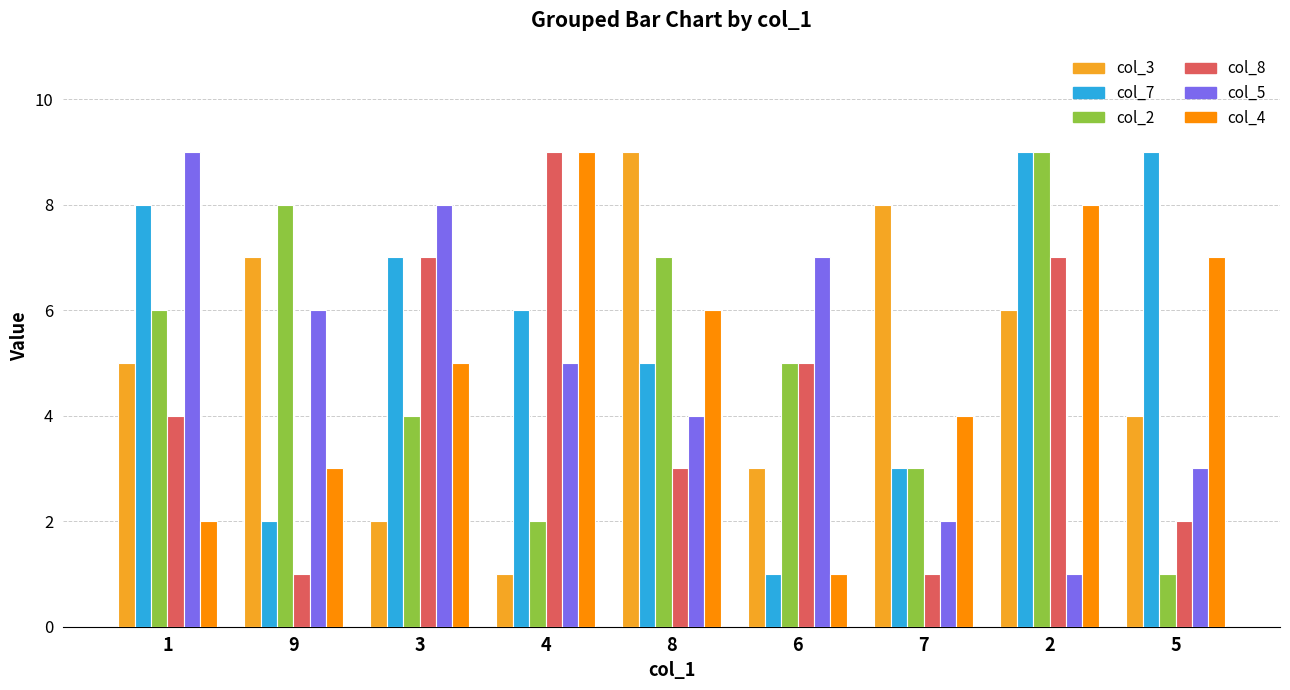

At 9, list the series in order from smallest to largest.

col_8, col_7, col_4, col_5, col_3, col_2